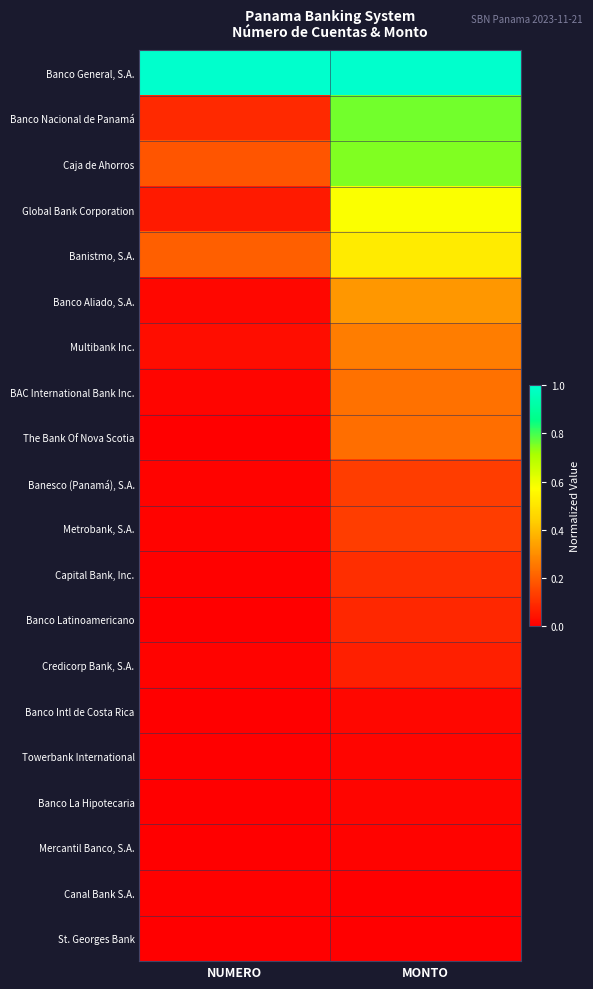

Reading left to right, what are all the values shown in this chart?

Banco General, S.A.: NUMERO=1.0	MONTO=1.0
Banco Nacional de Panamá: NUMERO=0.1	MONTO=0.8
Caja de Ahorros: NUMERO=0.2	MONTO=0.7
Global Bank Corporation: NUMERO=0.1	MONTO=0.6
Banistmo, S.A.: NUMERO=0.2	MONTO=0.5
Banco Aliado, S.A.: NUMERO=0.0	MONTO=0.3
Multibank Inc.: NUMERO=0.0	MONTO=0.3
BAC International Bank Inc.: NUMERO=0.0	MONTO=0.2
The Bank Of Nova Scotia: NUMERO=0.0	MONTO=0.2
Banesco (Panamá), S.A.: NUMERO=0.0	MONTO=0.1
Metrobank, S.A.: NUMERO=0.0	MONTO=0.1
Capital Bank, Inc.: NUMERO=0.0	MONTO=0.1
Banco Latinoamericano: NUMERO=0.0	MONTO=0.1
Credicorp Bank, S.A.: NUMERO=0.0	MONTO=0.1
Banco Intl de Costa Rica: NUMERO=0.0	MONTO=0.0
Towerbank International: NUMERO=0.0	MONTO=0.0
Banco La Hipotecaria: NUMERO=0.0	MONTO=0.0
Mercantil Banco, S.A.: NUMERO=0.0	MONTO=0.0
Canal Bank S.A.: NUMERO=0.0	MONTO=0.0
St. Georges Bank: NUMERO=0.0	MONTO=0.0